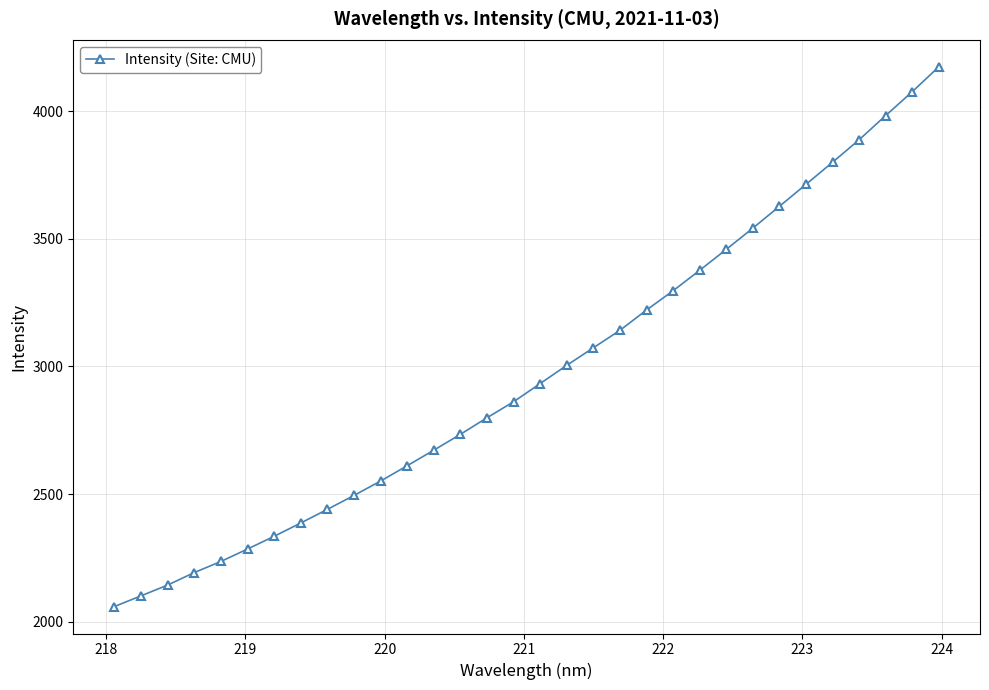

What is the value of the 14th point from the left?

2734.3